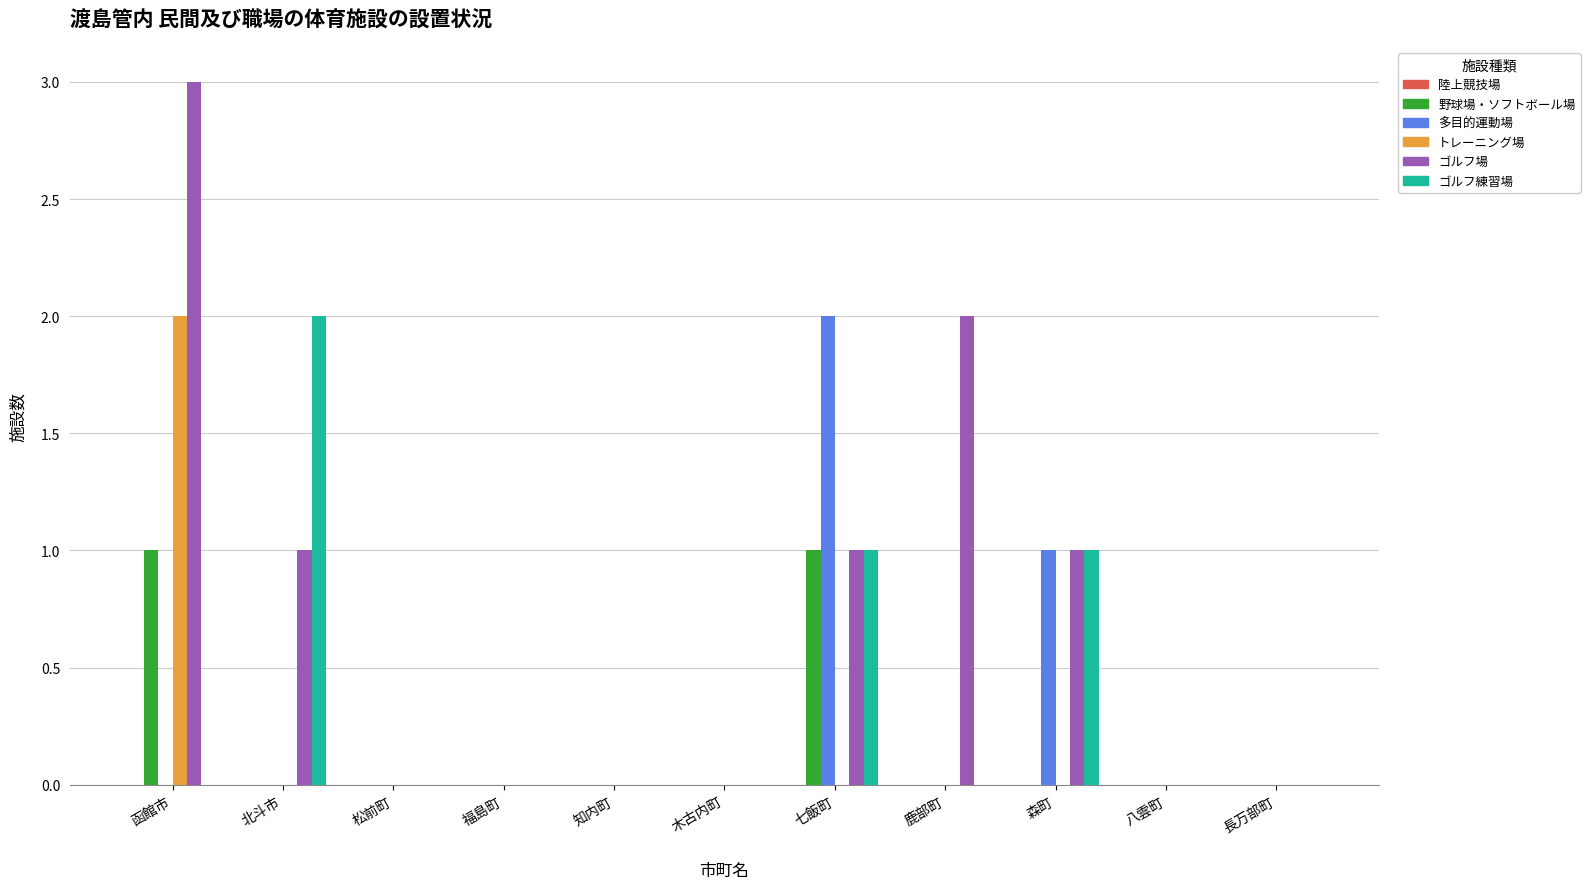

Is it true that トレーニング場 equals 0 at 鹿部町?

True